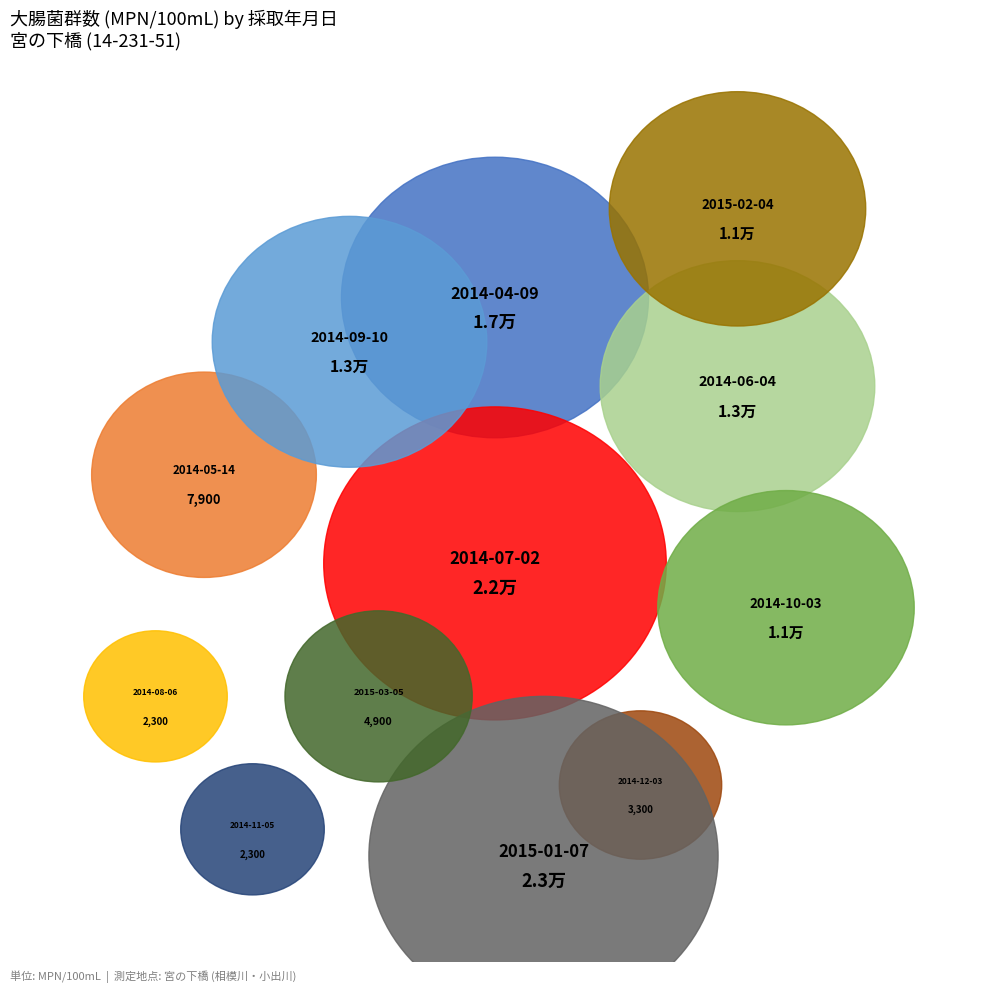

Rank the categories by value from highest to lowest.

2015-01-07, 2014-07-02, 2014-04-09, 2014-06-04, 2014-09-10, 2014-10-03, 2015-02-04, 2014-05-14, 2015-03-05, 2014-12-03, 2014-08-06, 2014-11-05